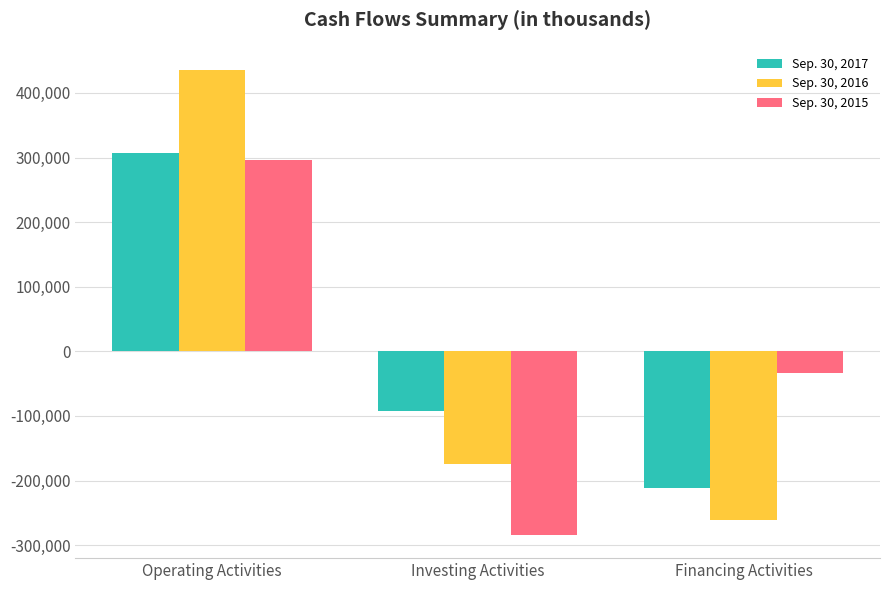

Reading left to right, extract all data points from this chart.

Sep. 30, 2017: Operating Activities=307537	Investing Activities=-91866	Financing Activities=-211813
Sep. 30, 2016: Operating Activities=435379	Investing Activities=-173946	Financing Activities=-260993
Sep. 30, 2015: Operating Activities=295990	Investing Activities=-284083	Financing Activities=-34006